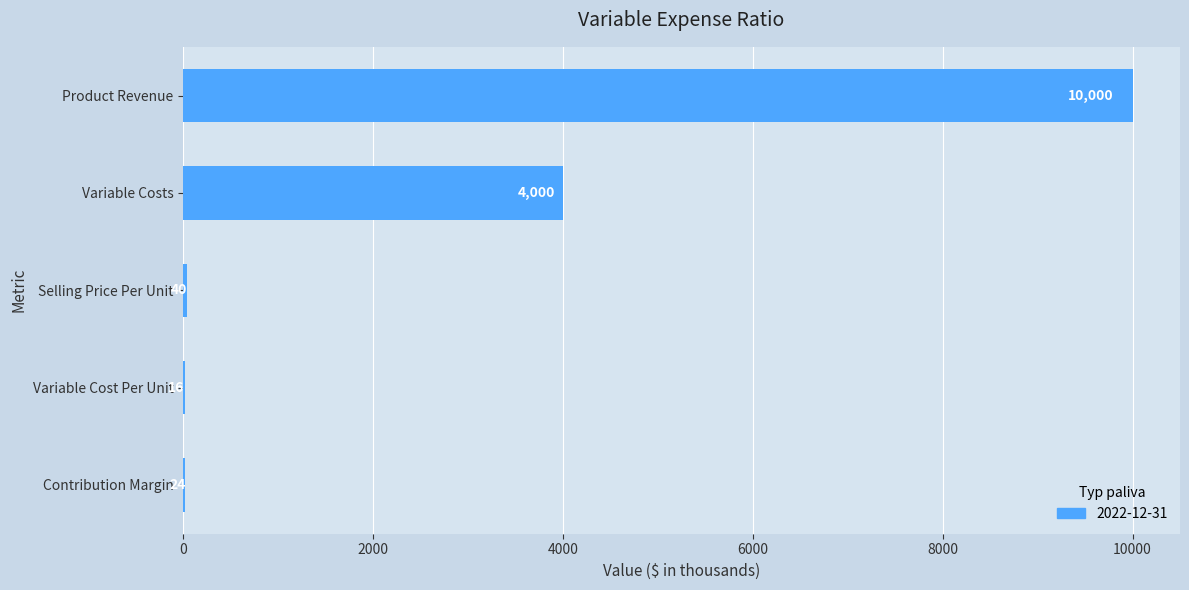

Reading bottom to top, transcribe all the data shown in this chart.

Contribution Margin=24	Variable Cost Per Unit=16	Selling Price Per Unit=40	Variable Costs=4000	Product Revenue=10000